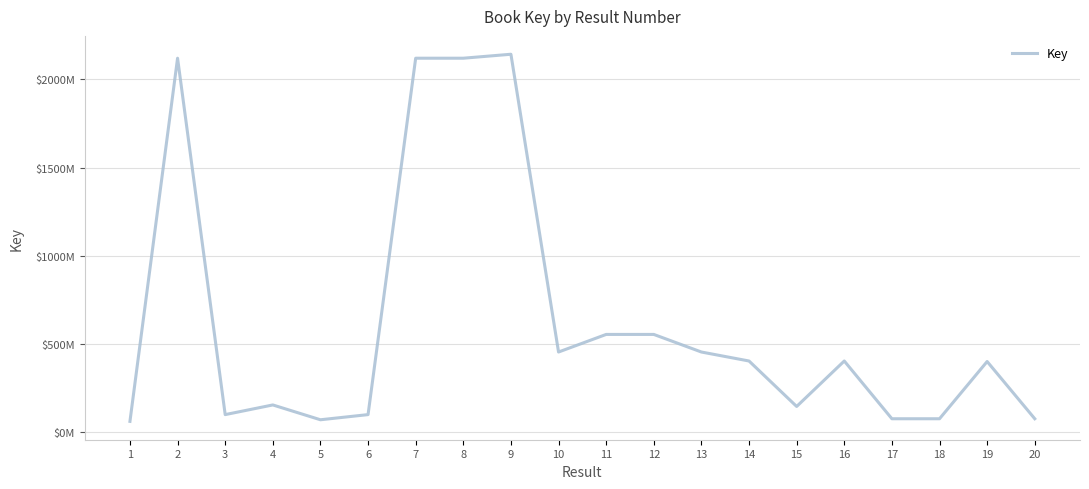

List the labels in order of value, largest first.

9, 2, 8, 7, 11, 12, 10, 13, 14, 16, 19, 4, 15, 3, 6, 17, 18, 20, 5, 1